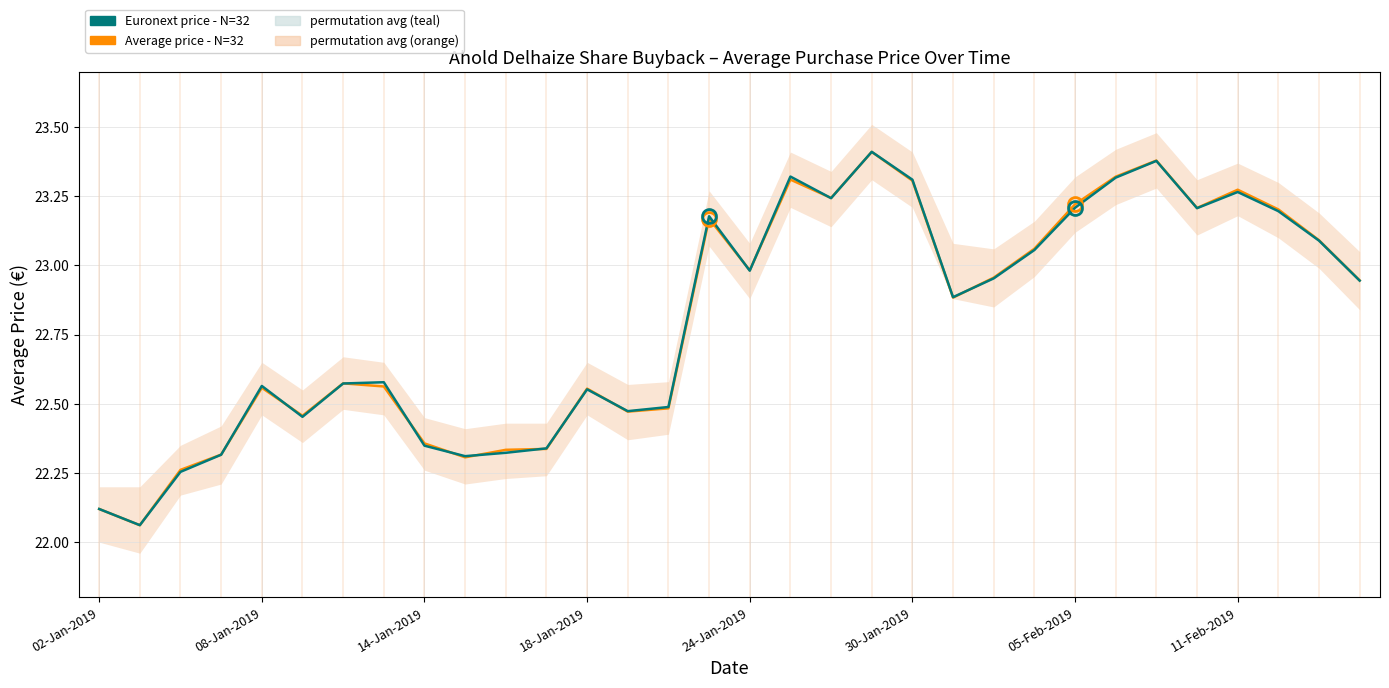

How many lines are shown in the chart?

2